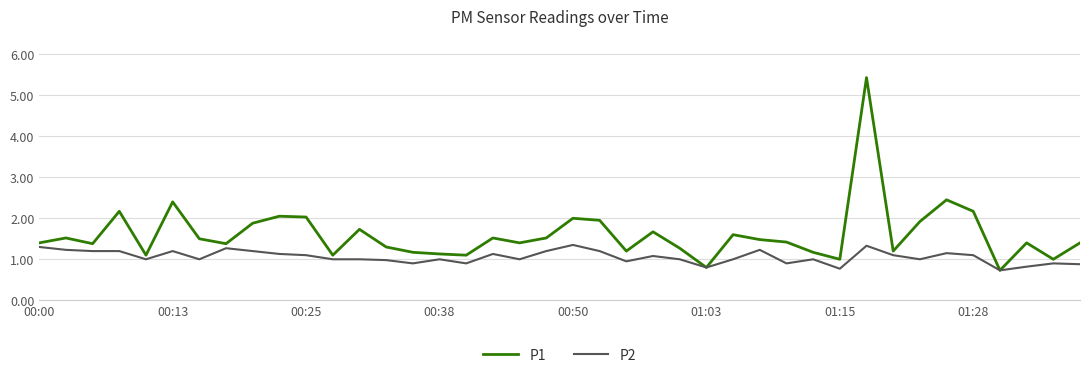

Which series has the largest range (max minus min)?

P1